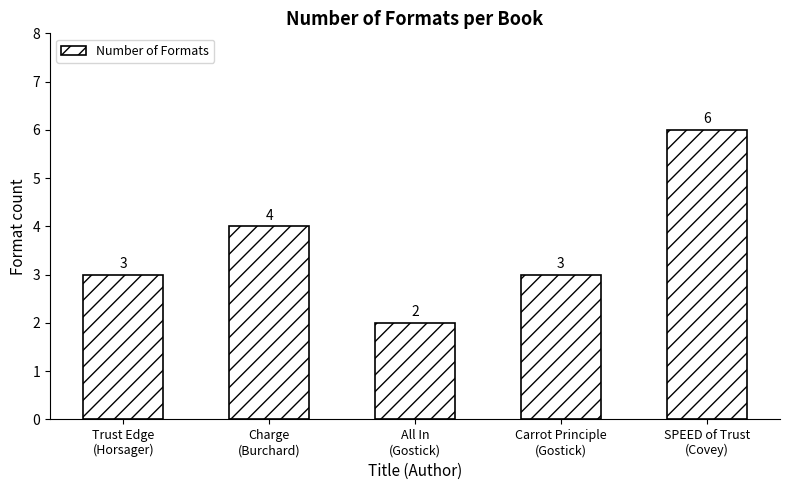

What is the sum of all values?

18